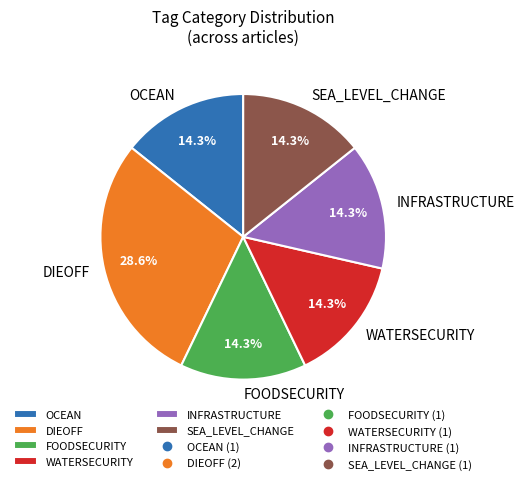

Does any single category account for the majority?

No